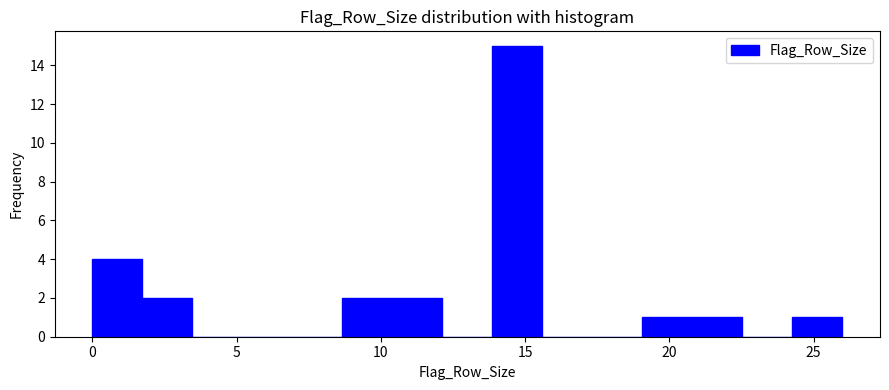

Around what value on the x-axis is the tallest bar? Give the approximate position of its centre, as read against the axis.

14.5